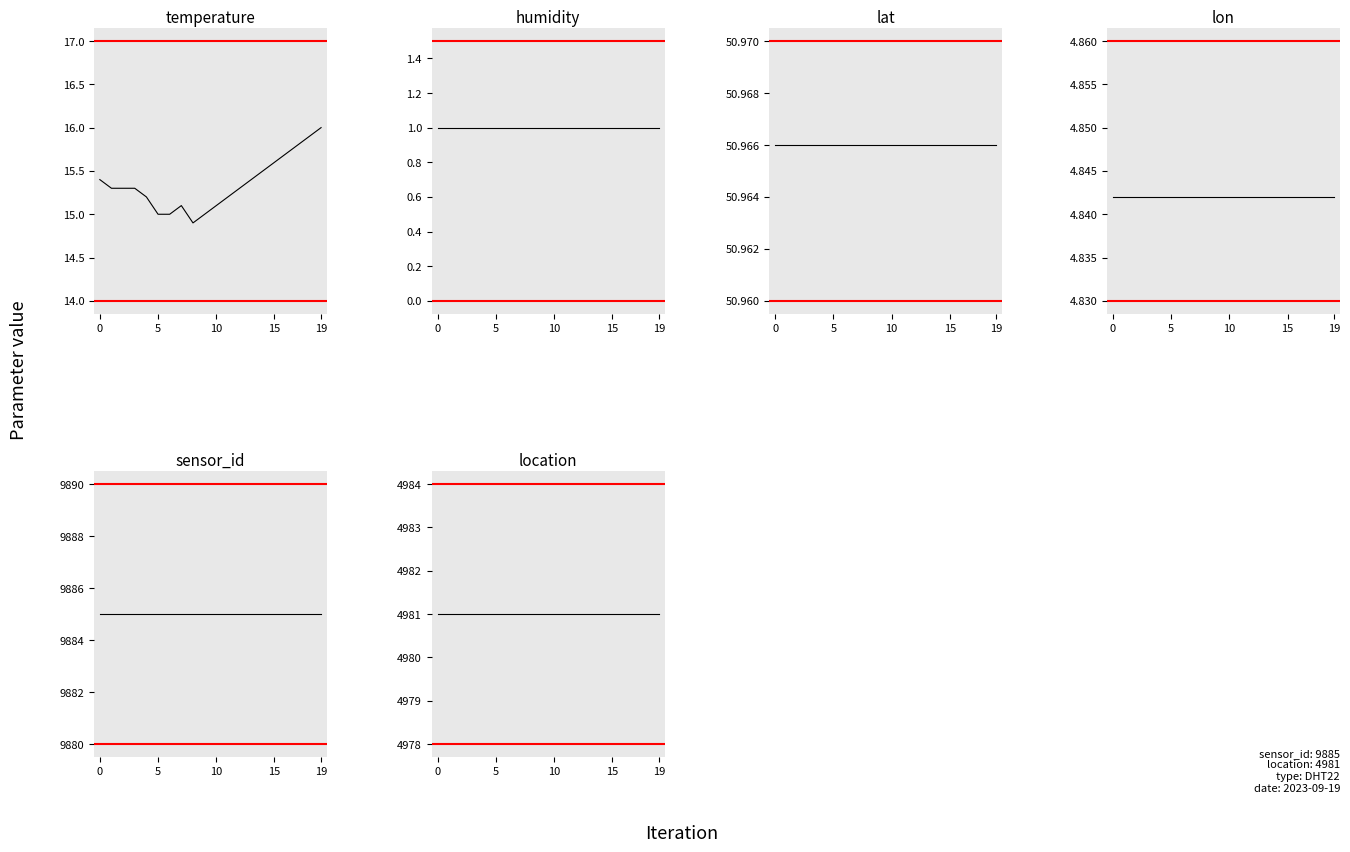

What is the total value across all series at 17?

14938.6